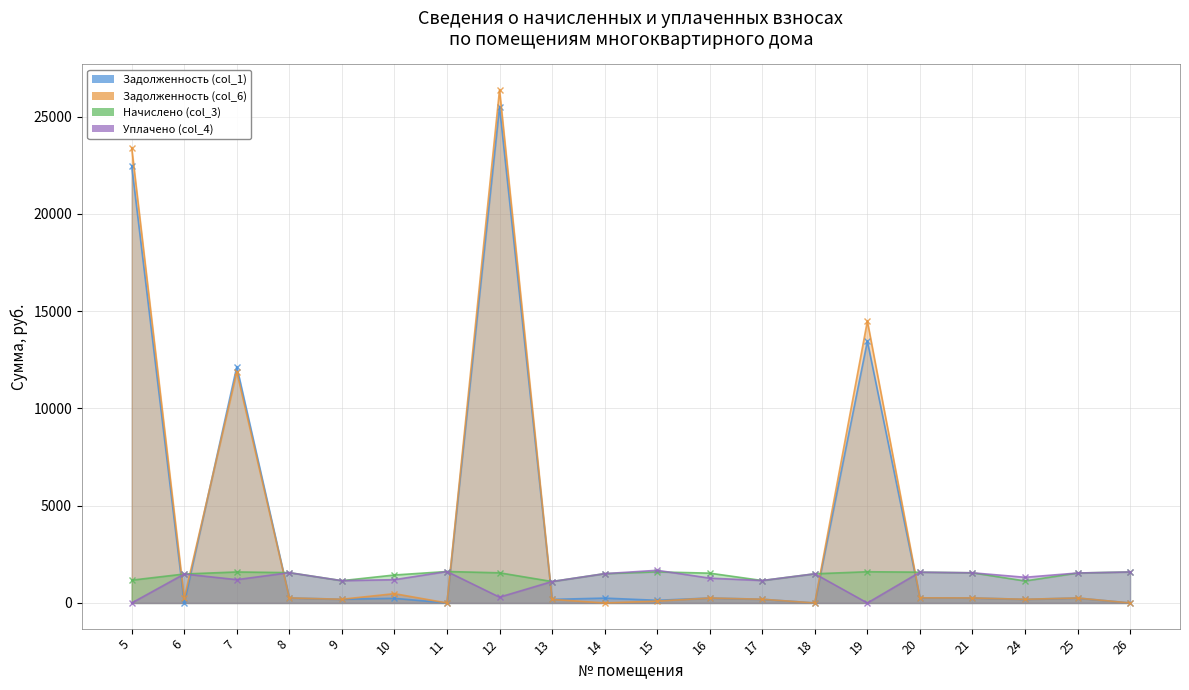

Which series ends up on top after the final intersection of Задолженность (col_1) and Начислено (col_3)?

Начислено (col_3)